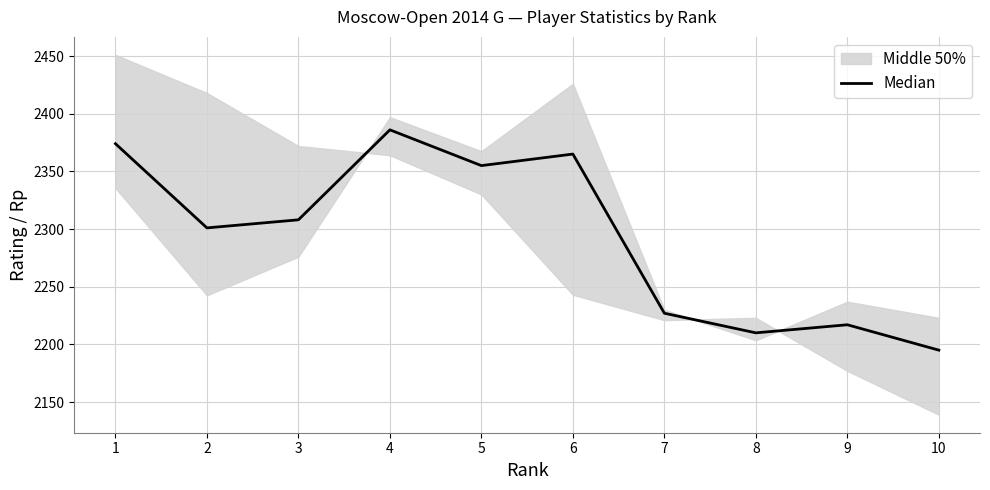

How many values exceed 2308?

4